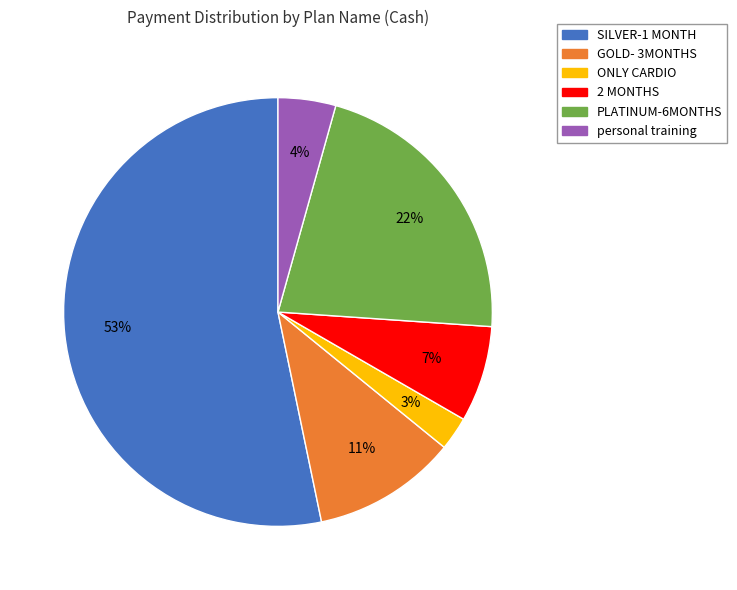

Rank the categories by value from highest to lowest.

SILVER-1 MONTH, PLATINUM-6MONTHS, GOLD- 3MONTHS, 2 MONTHS, personal training, ONLY CARDIO